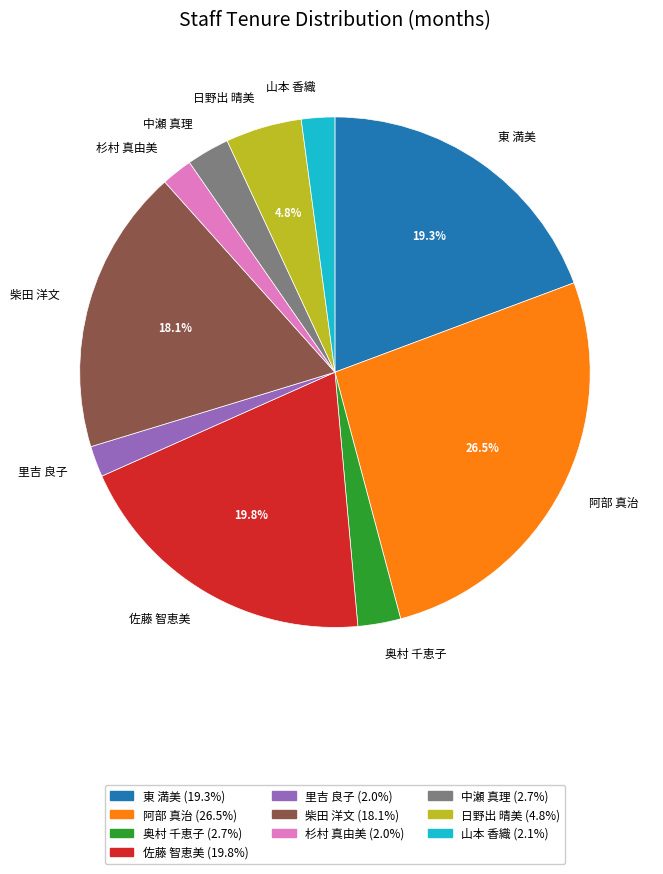

How much of the chart is everything except 佐藤 智恵美?

80.2%